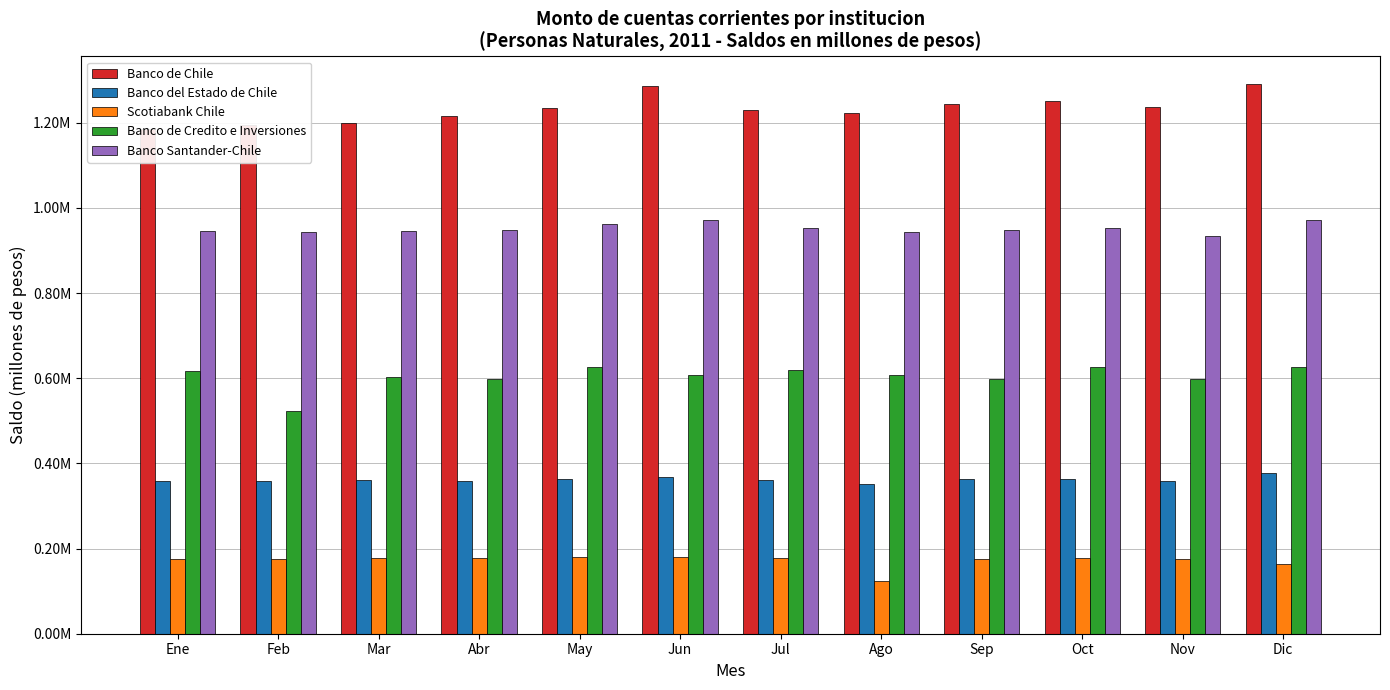

Reading left to right, list all the values displayed in this chart.

Banco de Chile: Ene=1185752.7	Feb=1195808.1	Mar=1198885.0	Abr=1215828.9	May=1234991.0	Jun=1285844.7	Jul=1230098.3	Ago=1221989.9	Sep=1244677.0	Oct=1250726.0	Nov=1237860.1	Dic=1291307.5
Banco del Estado de Chile: Ene=359444.4	Feb=359325.5	Mar=360968.3	Abr=359296.5	May=364248.9	Jun=369092.2	Jul=361625.1	Ago=352671.9	Sep=364425.4	Oct=362648.7	Nov=359039.2	Dic=376480.3
Scotiabank Chile: Ene=175083.4	Feb=175773.2	Mar=176760.8	Abr=178669.5	May=179495.6	Jun=180091.8	Jul=177579.6	Ago=124340.3	Sep=176024.7	Oct=177990.5	Nov=175907.2	Dic=164839.0
Banco de Credito e Inversiones: Ene=616408.1	Feb=523117.5	Mar=604159.2	Abr=598948.8	May=626071.5	Jun=607987.5	Jul=619151.6	Ago=608102.6	Sep=599351.7	Oct=625915.2	Nov=598483.2	Dic=627372.8
Banco Santander-Chile: Ene=946399.1	Feb=944672.7	Mar=946294.1	Abr=948474.0	May=962518.4	Jun=971202.2	Jul=954031.0	Ago=944085.3	Sep=948141.2	Oct=953258.7	Nov=933626.2	Dic=972466.7